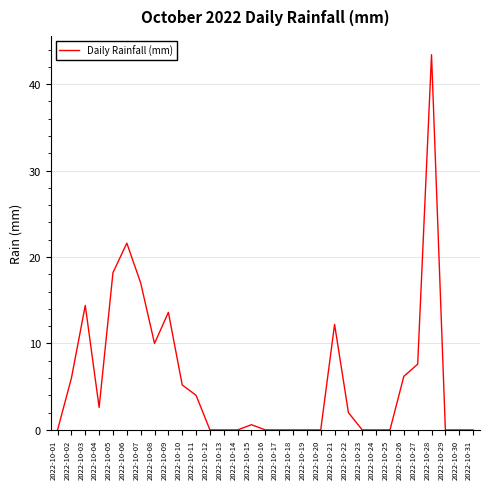

Is it true that the value at 2022-10-27 is 7.6?

True